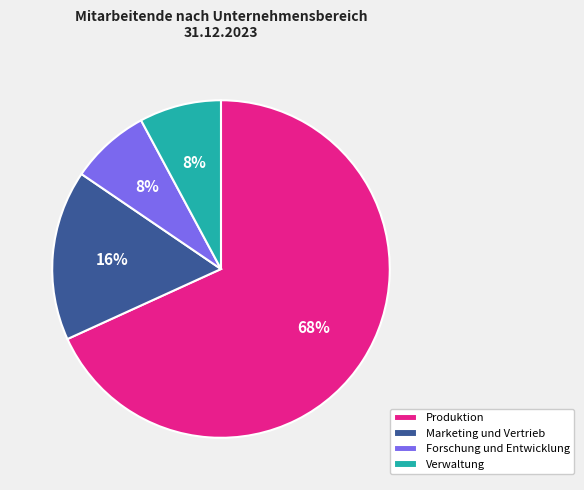

Which category has the biggest portion of the pie?

Produktion